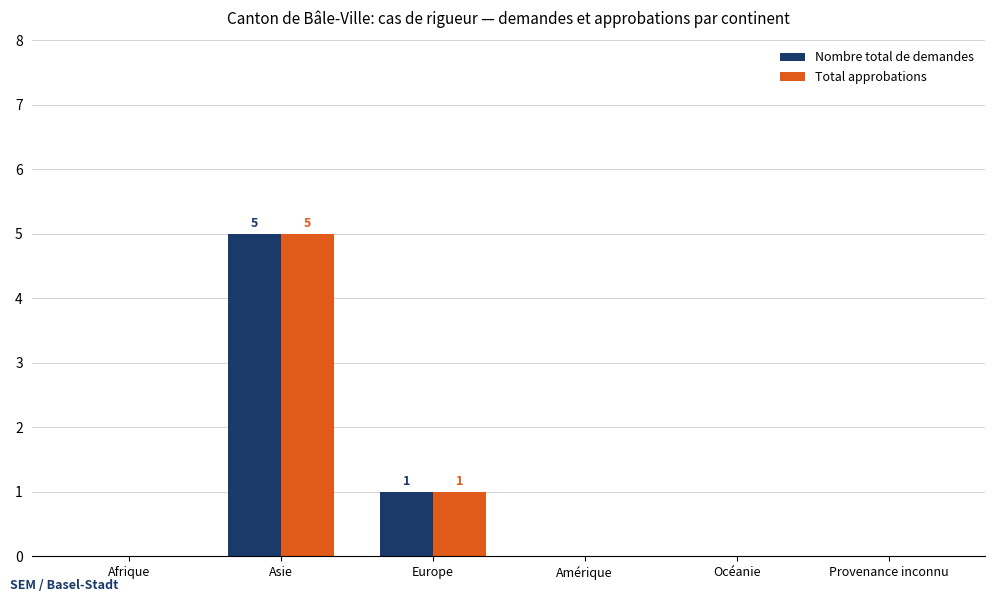

At which label is Nombre total de demandes closest to 2?

Europe